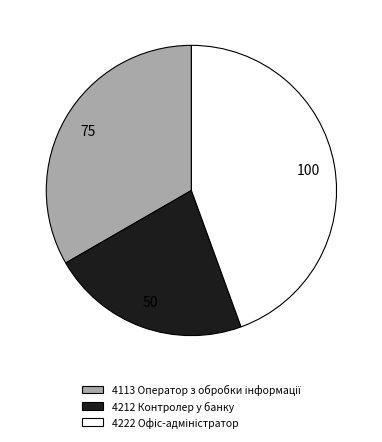

Is it true that 4212 Контролер у банку is 12% of the pie?

False